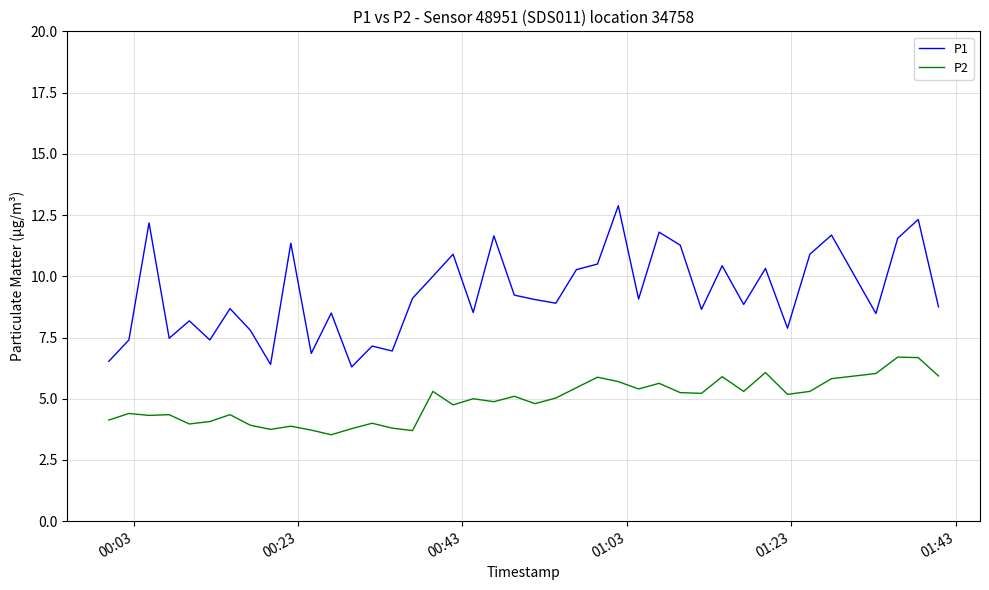

How many lines are shown in the chart?

2